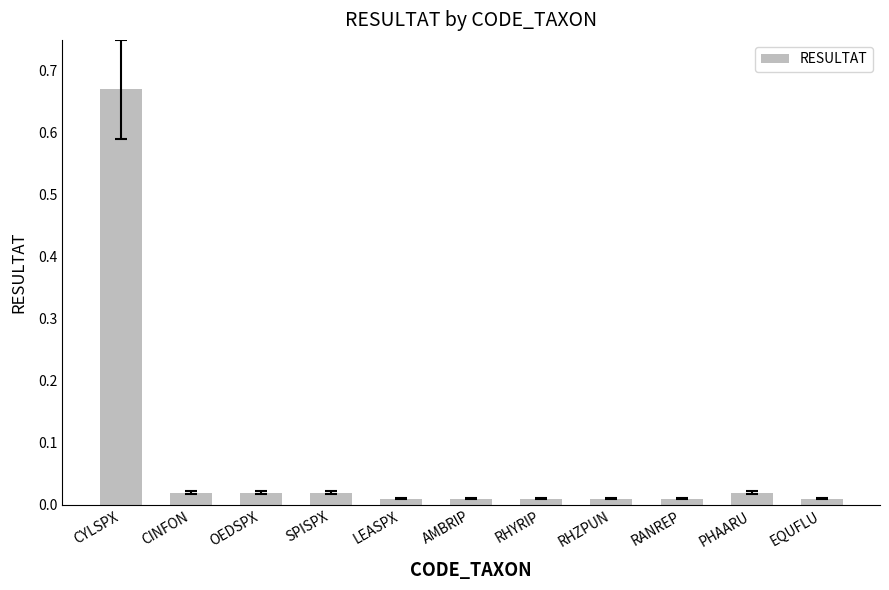

Which has a higher value, AMBRIP or CYLSPX?

CYLSPX